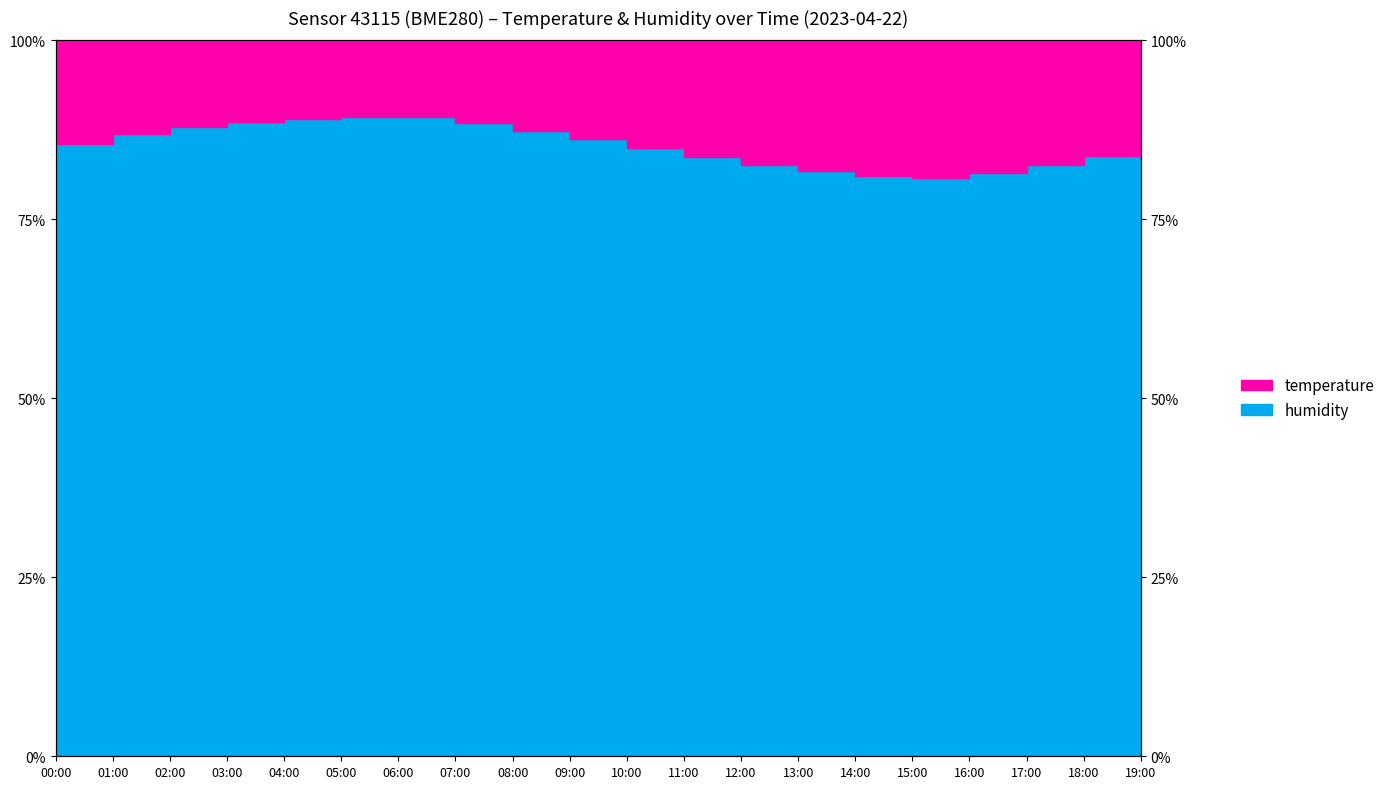

Reading right to left, what are all the values shown in this chart?

84.8	83.8	82.6	81.5	80.8	81.1	81.7	82.6	83.7	84.9	86.2	87.3	88.4	89.3	89.4	89.0	88.6	87.9	86.9	85.5